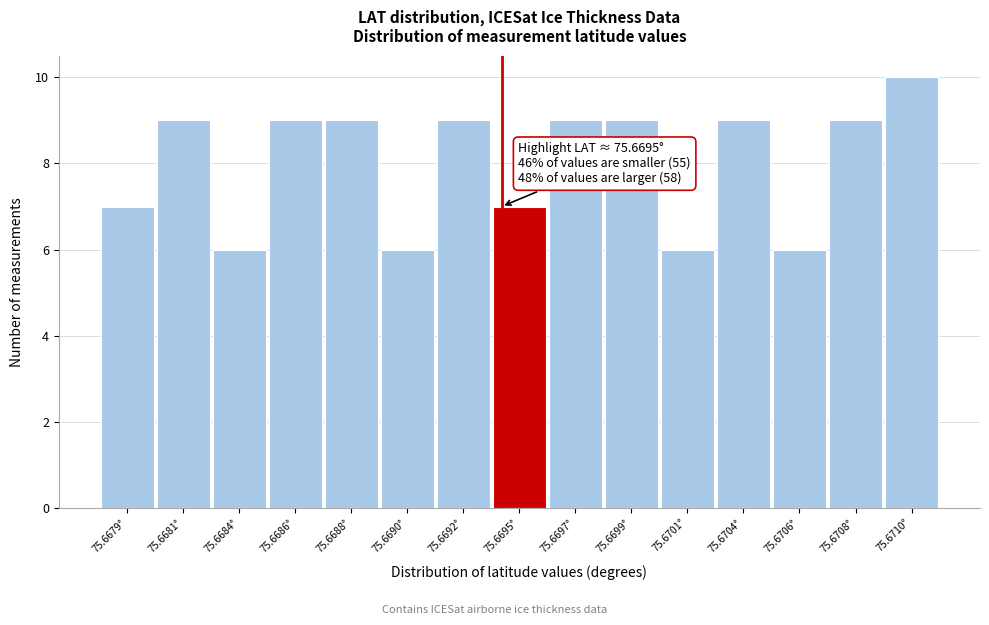

Reading left to right, extract all data points from this chart.

75.6679°=7	75.6681°=9	75.6684°=6	75.6686°=9	75.6688°=9	75.6690°=6	75.6692°=9	75.6695°=7	75.6697°=9	75.6699°=9	75.6701°=6	75.6704°=9	75.6706°=6	75.6708°=9	75.6710°=10